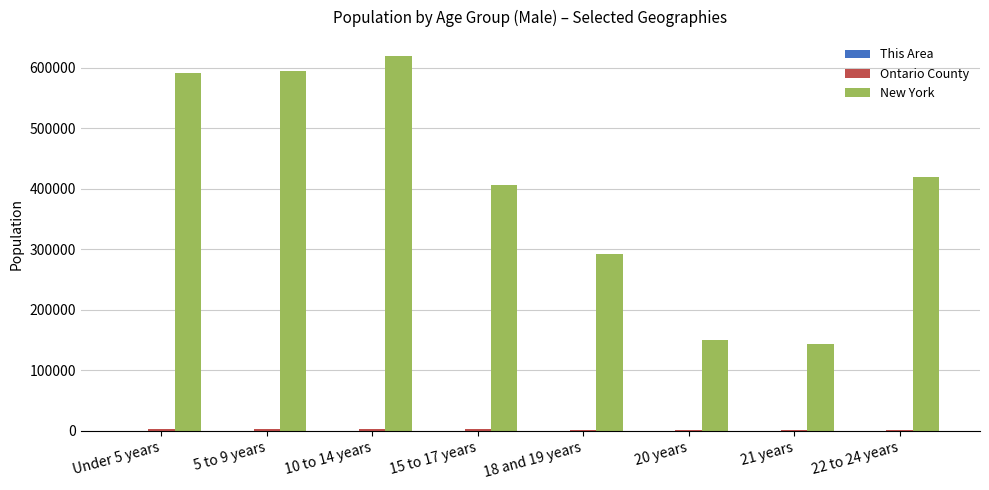

What is the greatest value displayed?

619243